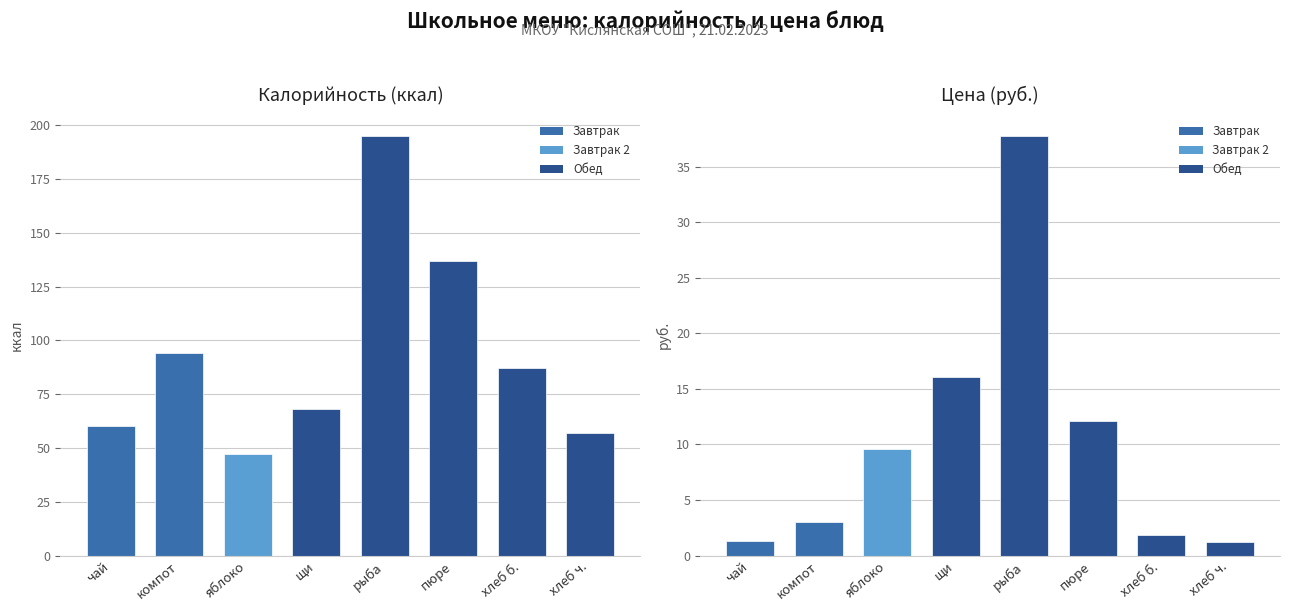

What is the spread (max minus min) of values at хлеб б.?

85.1